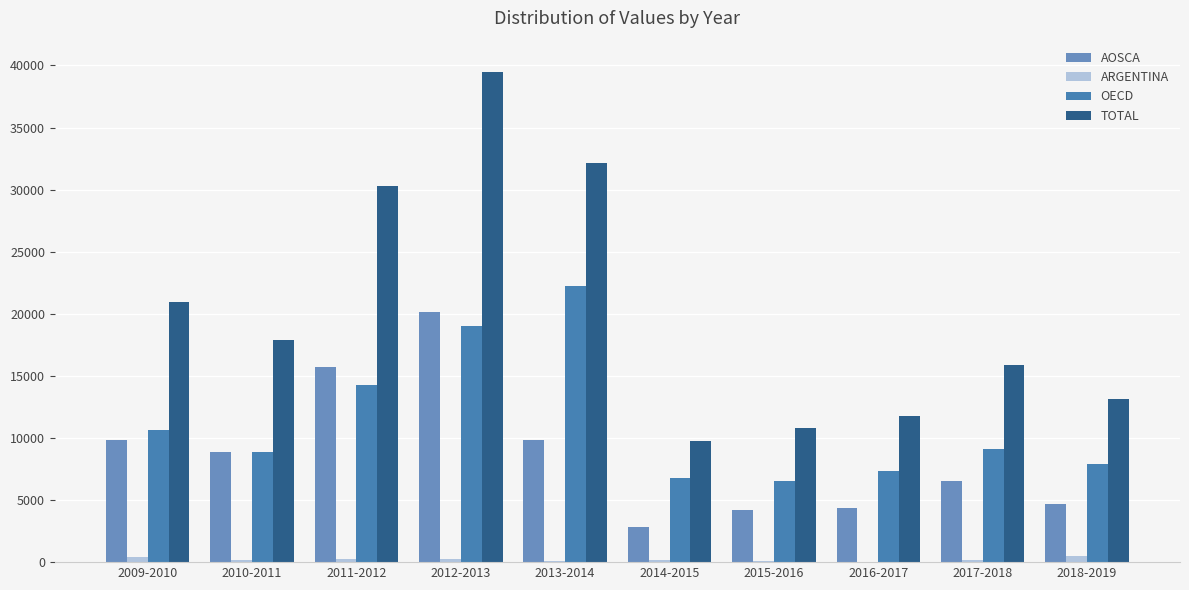

What is the difference between the AOSCA values at 2012-2013 and 2018-2019?

15460.8